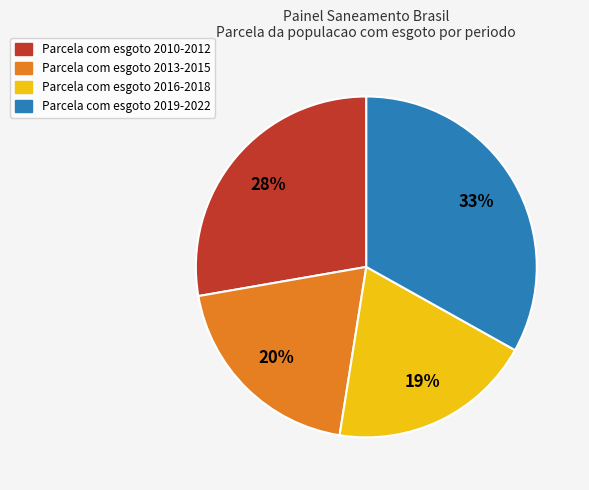

Is there any slice that represents more than half of the pie?

No